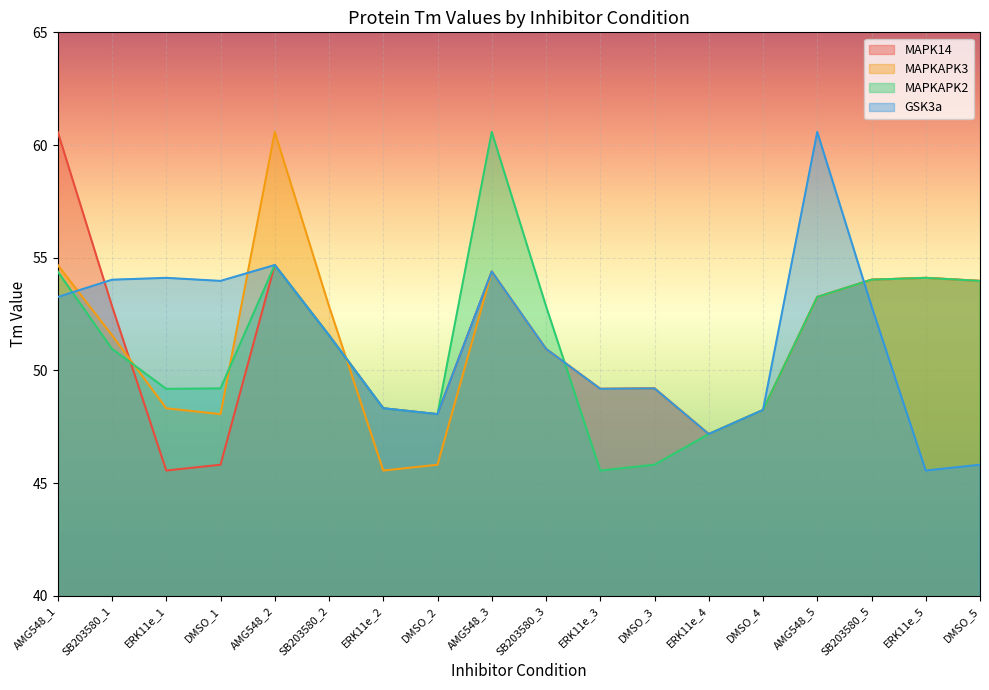

Does the chart display data point markers on the line(s)?

No